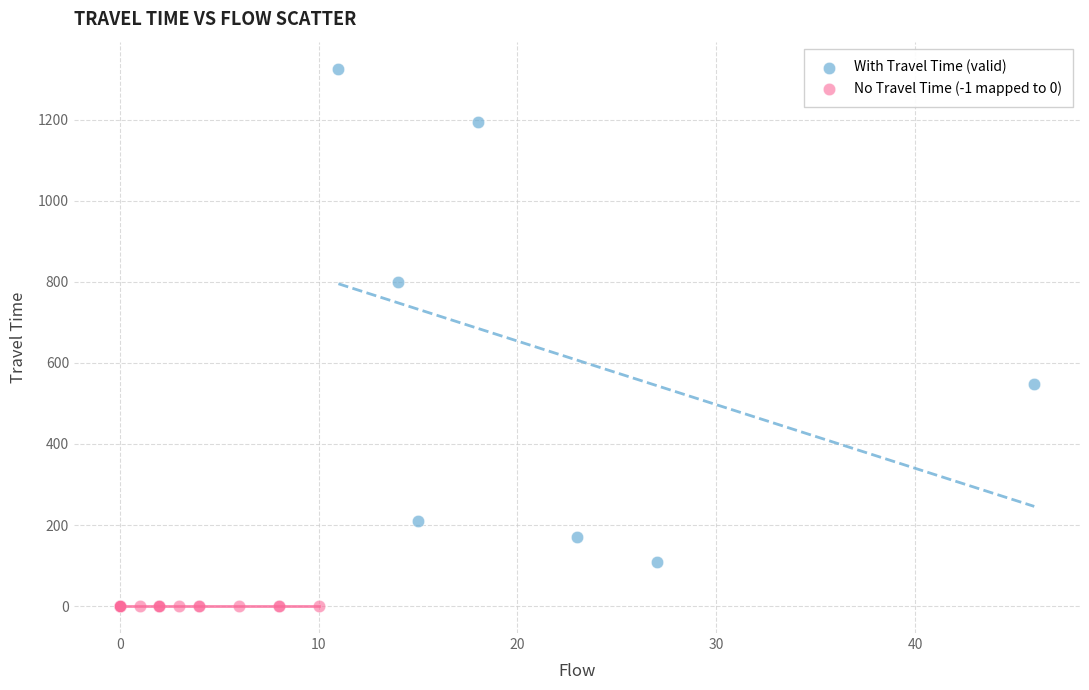

Which series reaches the maximum Y coordinate?

With Travel Time (valid)